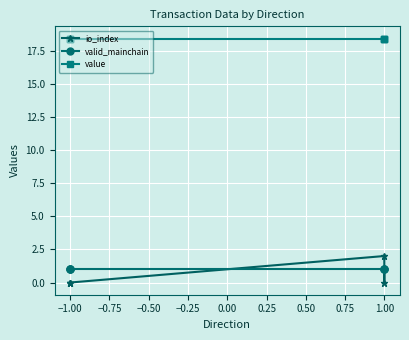

Which has a higher value, −1.00 or 1.00?

1.00